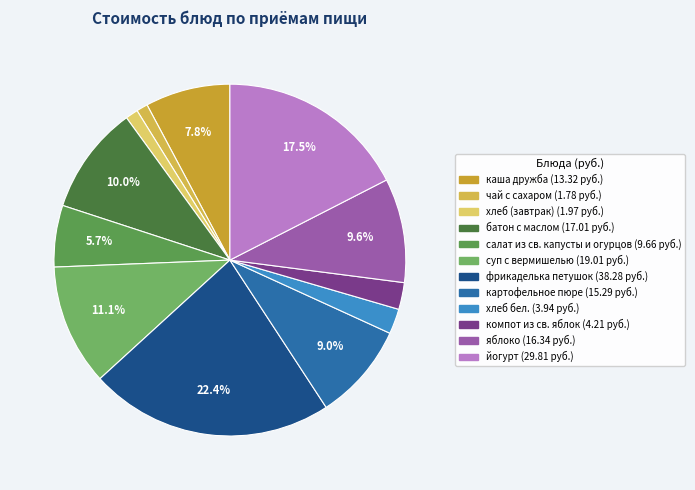

What is the change in value from батон с маслом to салат из св. капусты и огурцов?

-7.4